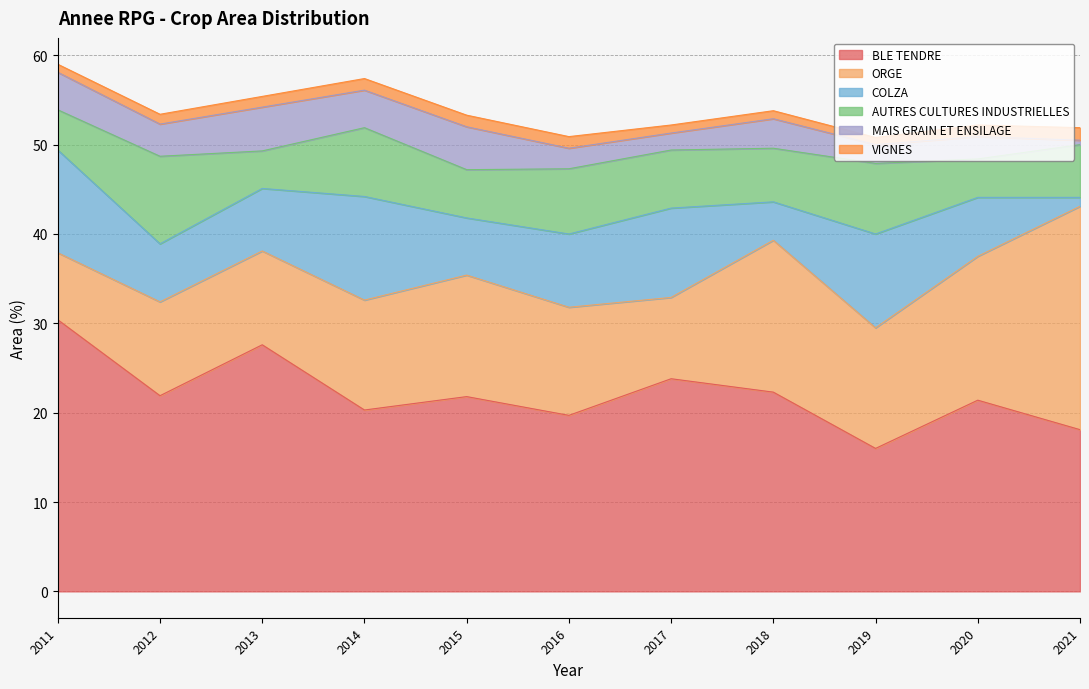

What is the value of the VIGNES point at the 3rd from the left?

0.8